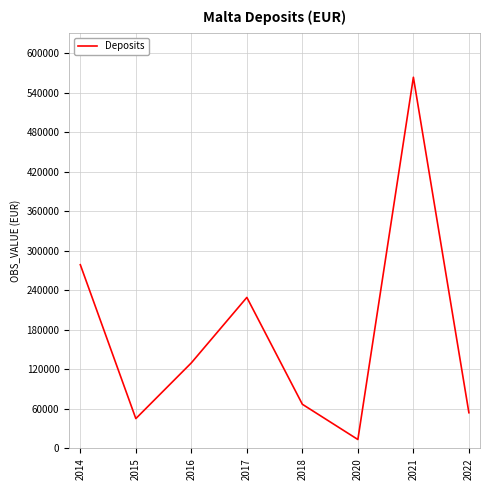

The value at 2016 is 225766. True or false?

False